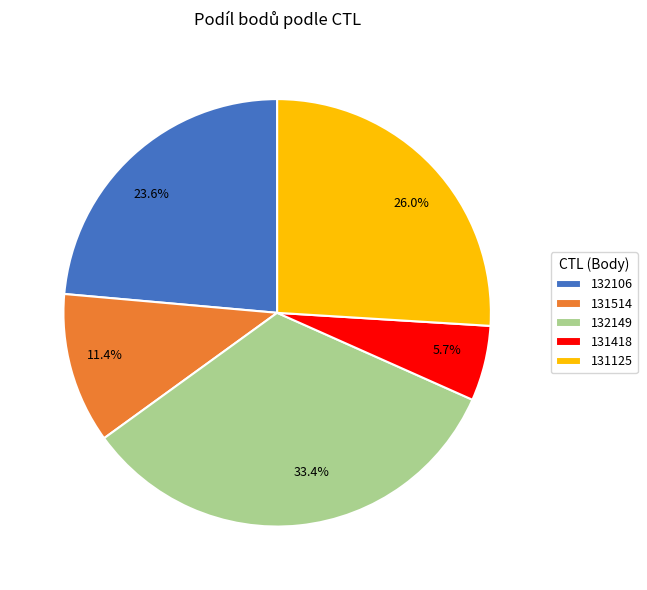

Which slice is the largest?

132149